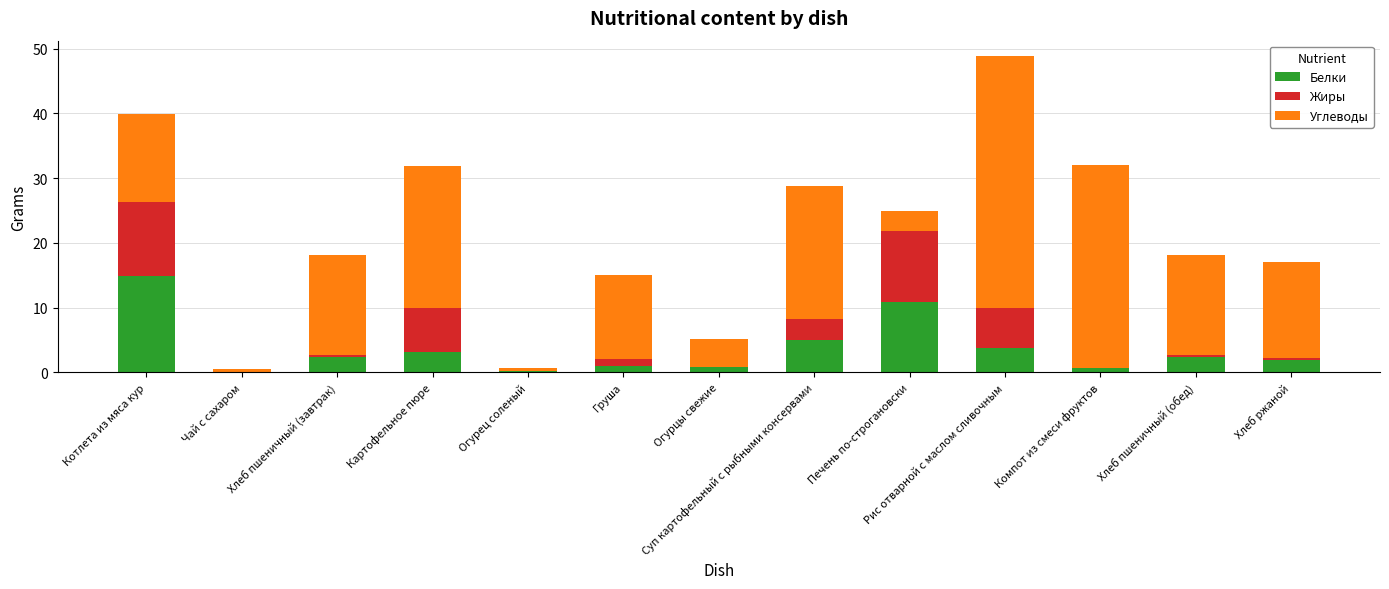

True or false: Белки has a value of 3.8 at Рис отварной с маслом сливочным.

True